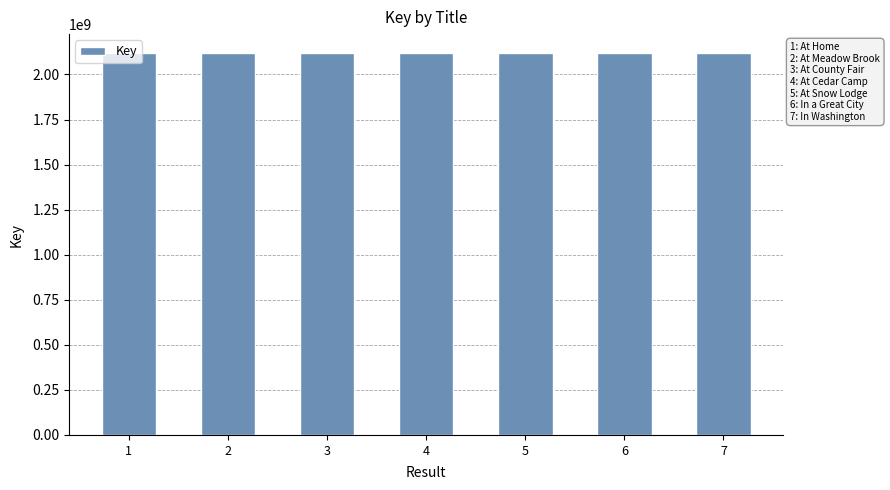

What is the value of the 1st bar from the left?

2117865098